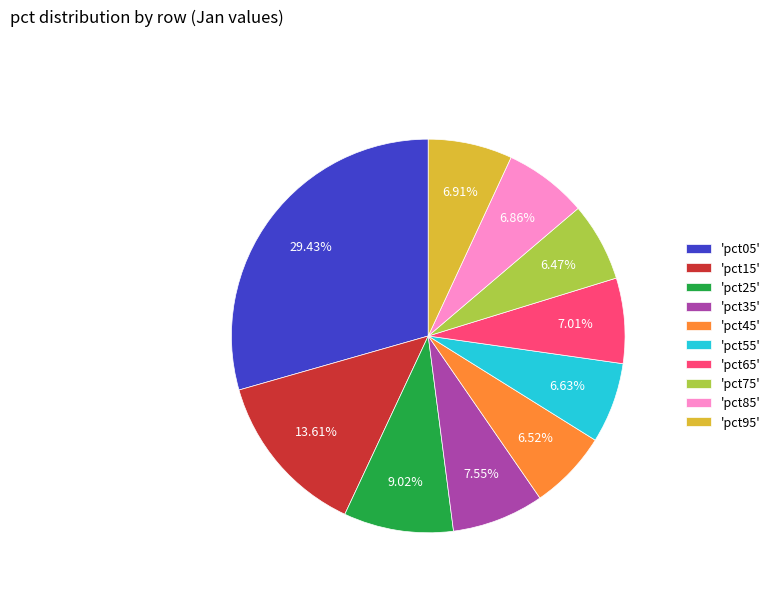

Does any single category account for the majority?

No